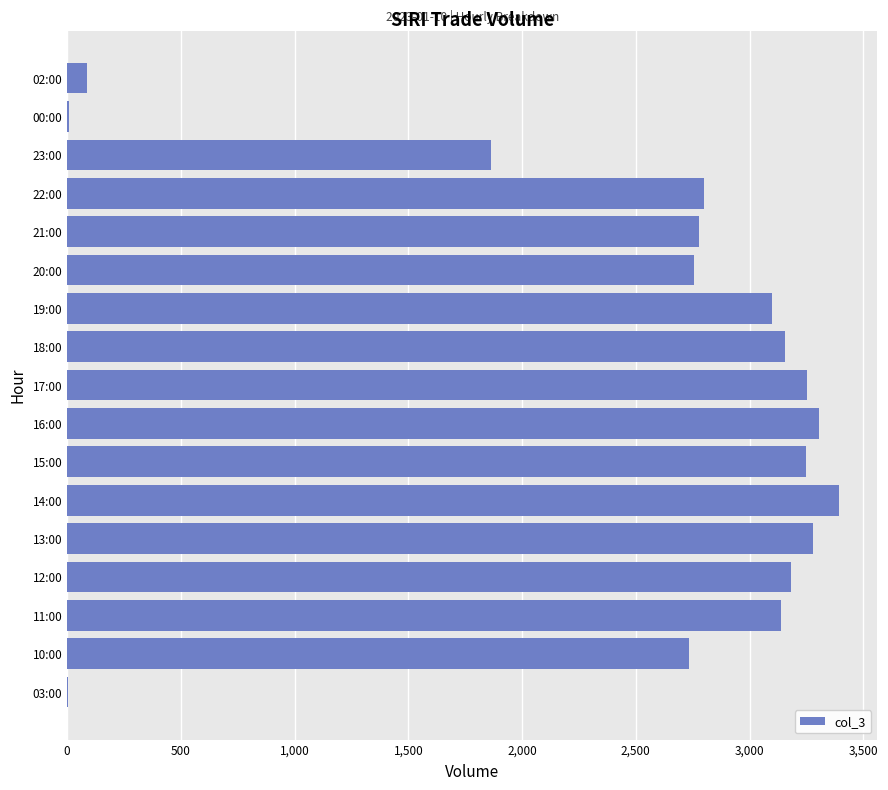

What is the greatest value displayed?

3392